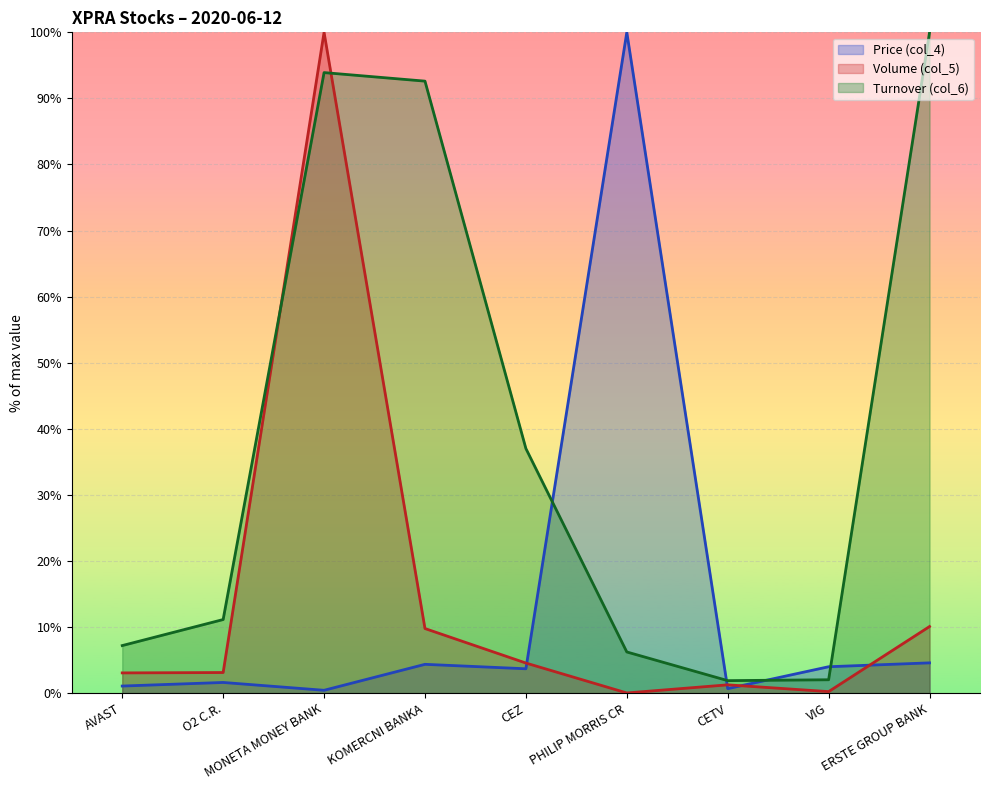

Read the Volume (col_5) value at CEZ.

4.6